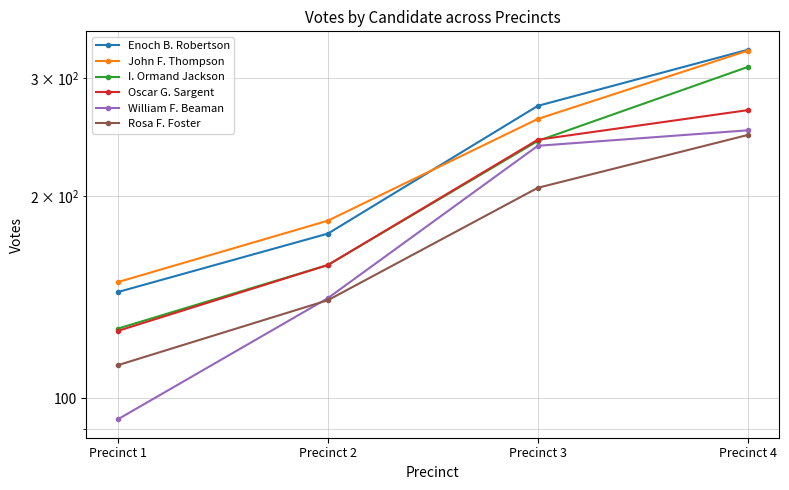

Reading left to right, transcribe all the data shown in this chart.

Enoch B. Robertson: Precinct 1=144	Precinct 2=176	Precinct 3=273	Precinct 4=331
John F. Thompson: Precinct 1=149	Precinct 2=184	Precinct 3=261	Precinct 4=330
I. Ormand Jackson: Precinct 1=127	Precinct 2=158	Precinct 3=242	Precinct 4=312
Oscar G. Sargent: Precinct 1=126	Precinct 2=158	Precinct 3=243	Precinct 4=269
William F. Beaman: Precinct 1=93	Precinct 2=141	Precinct 3=238	Precinct 4=251
Rosa F. Foster: Precinct 1=112	Precinct 2=140	Precinct 3=206	Precinct 4=247